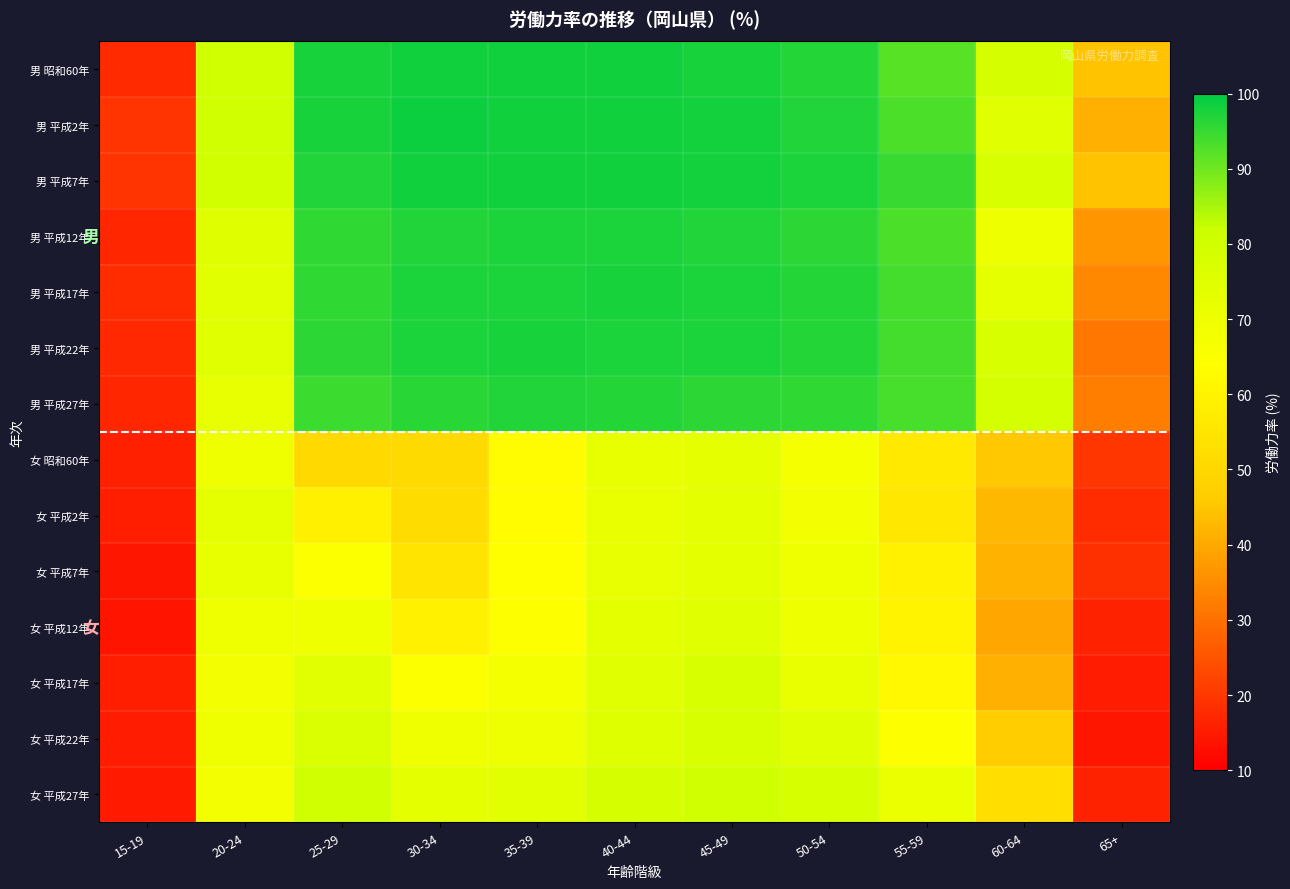

Reading left to right, transcribe all the data shown in this chart.

男 昭和60年: 15-19=17.4	20-24=80.8	25-29=97.7	30-34=98.4	35-39=98.4	40-44=98.4	45-49=97.7	50-54=96.7	55-59=92.2	60-64=78.8	65+=44.8
男 平成2年: 15-19=19.3	20-24=80.7	25-29=97.8	30-34=98.6	35-39=98.5	40-44=98.4	45-49=98.0	50-54=97.0	55-59=93.2	60-64=74.9	65+=41.2
男 平成7年: 15-19=19.2	20-24=79.7	25-29=97.0	30-34=98.3	35-39=98.5	40-44=98.3	45-49=98.1	50-54=97.4	55-59=95.0	60-64=78.2	65+=44.6
男 平成12年: 15-19=16.8	20-24=75.3	25-29=95.7	30-34=97.0	35-39=97.3	40-44=97.3	45-49=96.9	50-54=96.1	55-59=93.3	60-64=70.0	65+=36.7
男 平成17年: 15-19=18.0	20-24=74.2	25-29=95.6	30-34=97.3	35-39=97.4	40-44=97.6	45-49=97.3	50-54=96.5	55-59=94.0	60-64=72.8	65+=34.2
男 平成22年: 15-19=17.1	20-24=74.8	25-29=95.8	30-34=97.4	35-39=97.8	40-44=97.5	45-49=97.3	50-54=96.5	55-59=93.8	60-64=77.5	65+=30.9
男 平成27年: 15-19=16.8	20-24=72.4	25-29=94.7	30-34=96.4	35-39=96.9	40-44=96.8	45-49=96.1	50-54=95.6	55-59=93.6	60-64=79.1	65+=32.4
女 昭和60年: 15-19=15.9	20-24=69.6	25-29=50.5	30-34=50.8	35-39=62.9	40-44=71.9	45-49=72.8	50-54=67.1	55-59=56.5	60-64=45.5	65+=19.7
女 平成2年: 15-19=15.3	20-24=73.0	25-29=58.7	30-34=51.8	35-39=63.3	40-44=71.7	45-49=73.9	50-54=68.3	55-59=55.7	60-64=42.5	65+=18.0
女 平成7年: 15-19=14.2	20-24=72.2	25-29=65.5	30-34=54.7	35-39=64.0	40-44=72.4	45-49=73.8	50-54=69.5	55-59=58.9	60-64=41.4	65+=18.6
女 平成12年: 15-19=13.6	20-24=69.3	25-29=69.7	30-34=59.0	35-39=64.6	40-44=73.7	45-49=75.0	50-54=69.8	55-59=60.0	60-64=39.4	65+=16.0
女 平成17年: 15-19=15.4	20-24=68.2	25-29=74.2	30-34=65.0	35-39=67.7	40-44=75.0	45-49=77.5	50-54=71.8	55-59=61.9	60-64=41.0	65+=15.0
女 平成22年: 15-19=15.1	20-24=69.3	25-29=77.2	30-34=69.6	35-39=70.3	40-44=75.4	45-49=78.2	50-54=75.0	55-59=64.5	60-64=46.3	65+=13.9
女 平成27年: 15-19=14.8	20-24=68.3	25-29=80.7	30-34=73.6	35-39=74.6	40-44=78.8	45-49=80.7	50-54=78.5	55-59=70.8	60-64=52.3	65+=16.3